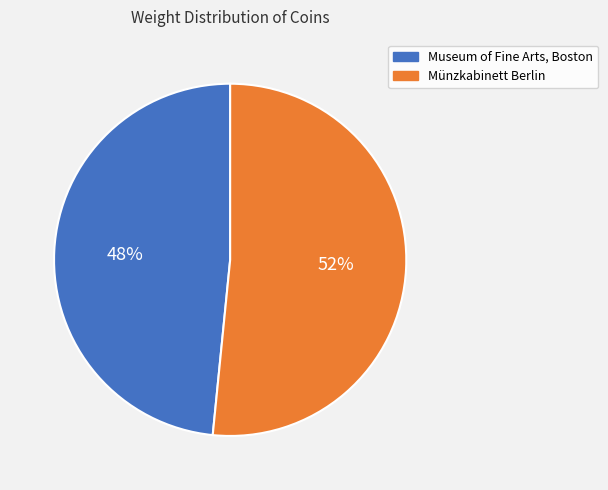

To the nearest percent, what is the combined percentage of Münzkabinett Berlin and Museum of Fine Arts, Boston?

100%